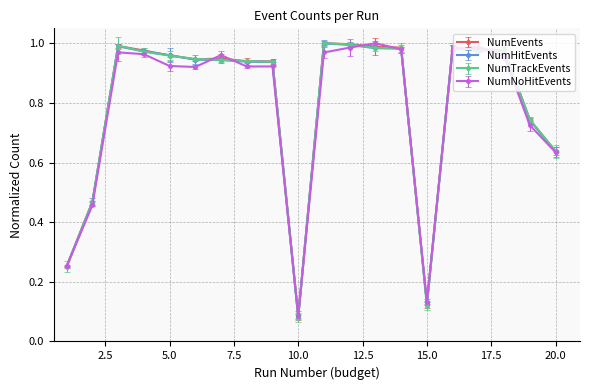

Which series ends up on top after the final intersection of NumHitEvents and NumEvents?

NumEvents